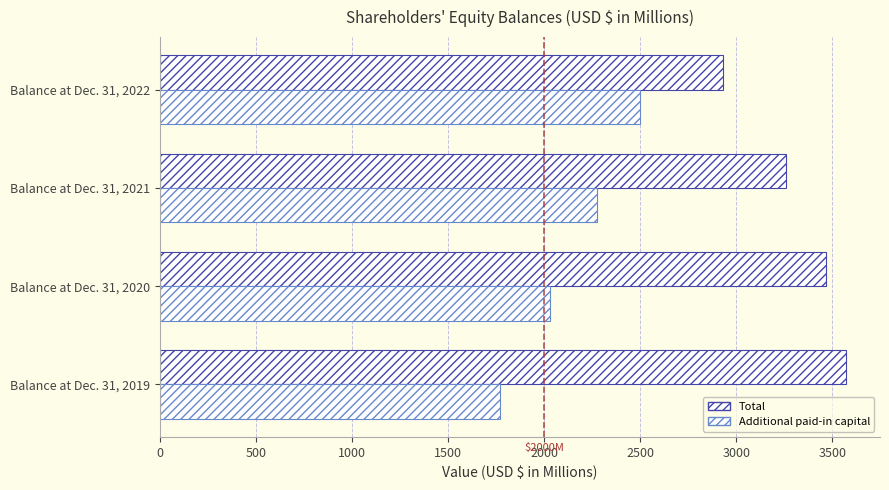

How many data points in Additional paid-in capital are above 2276?

2